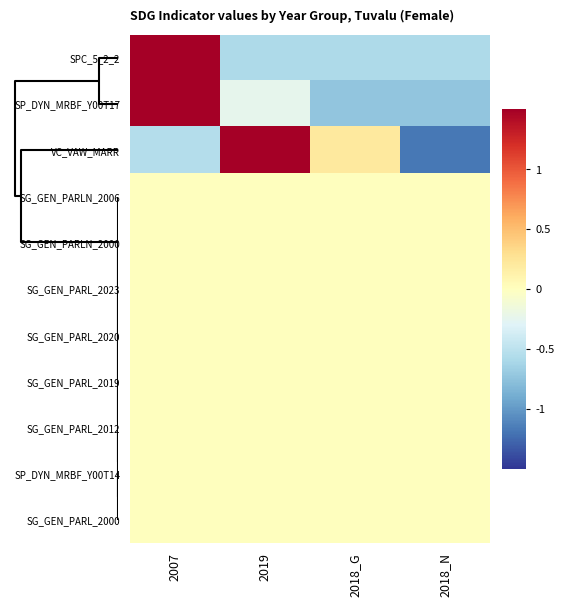

Reading left to right, what are all the values shown in this chart?

SPC_5_2_2: 2007=1.7	2019=-0.6	2018_G=-0.6	2018_N=-0.6
SP_DYN_MRBF_Y00T17: 2007=1.7	2019=-0.2	2018_G=-0.7	2018_N=-0.7
VC_VAW_MARR: 2007=-0.5	2019=1.5	2018_G=0.2	2018_N=-1.2
SG_GEN_PARLN_2006: 2007=0.0	2019=0.0	2018_G=0.0	2018_N=0.0
SG_GEN_PARLN_2000: 2007=0.0	2019=0.0	2018_G=0.0	2018_N=0.0
SG_GEN_PARL_2023: 2007=0.0	2019=0.0	2018_G=0.0	2018_N=0.0
SG_GEN_PARL_2020: 2007=0.0	2019=0.0	2018_G=0.0	2018_N=0.0
SG_GEN_PARL_2019: 2007=0.0	2019=0.0	2018_G=0.0	2018_N=0.0
SG_GEN_PARL_2012: 2007=0.0	2019=0.0	2018_G=0.0	2018_N=0.0
SP_DYN_MRBF_Y00T14: 2007=0.0	2019=0.0	2018_G=0.0	2018_N=0.0
SG_GEN_PARL_2000: 2007=0.0	2019=0.0	2018_G=0.0	2018_N=0.0